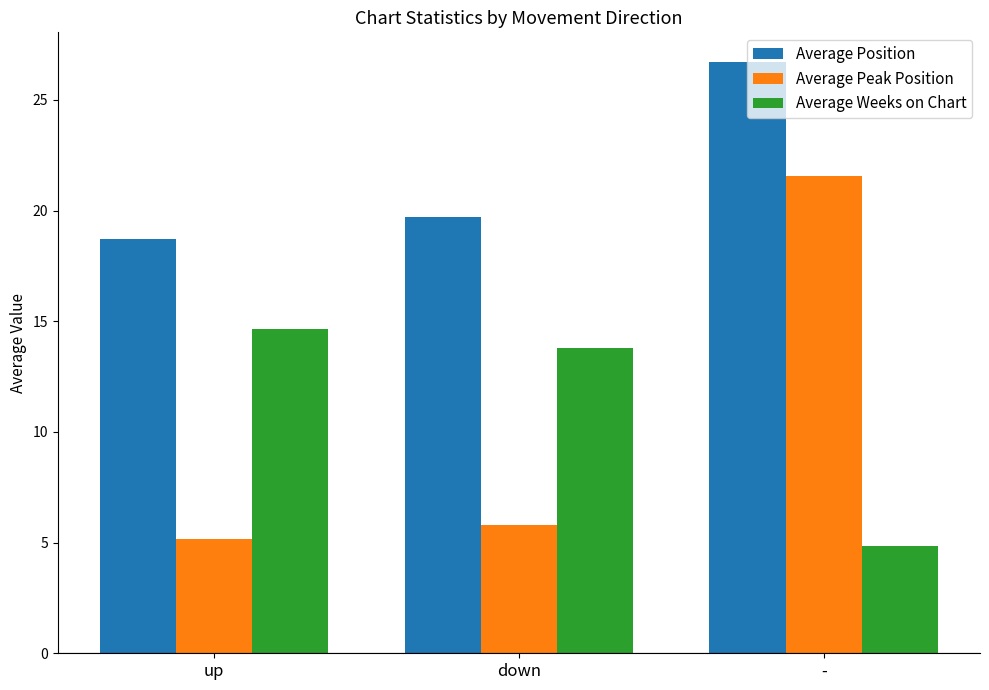

How many bars are there in total?

9